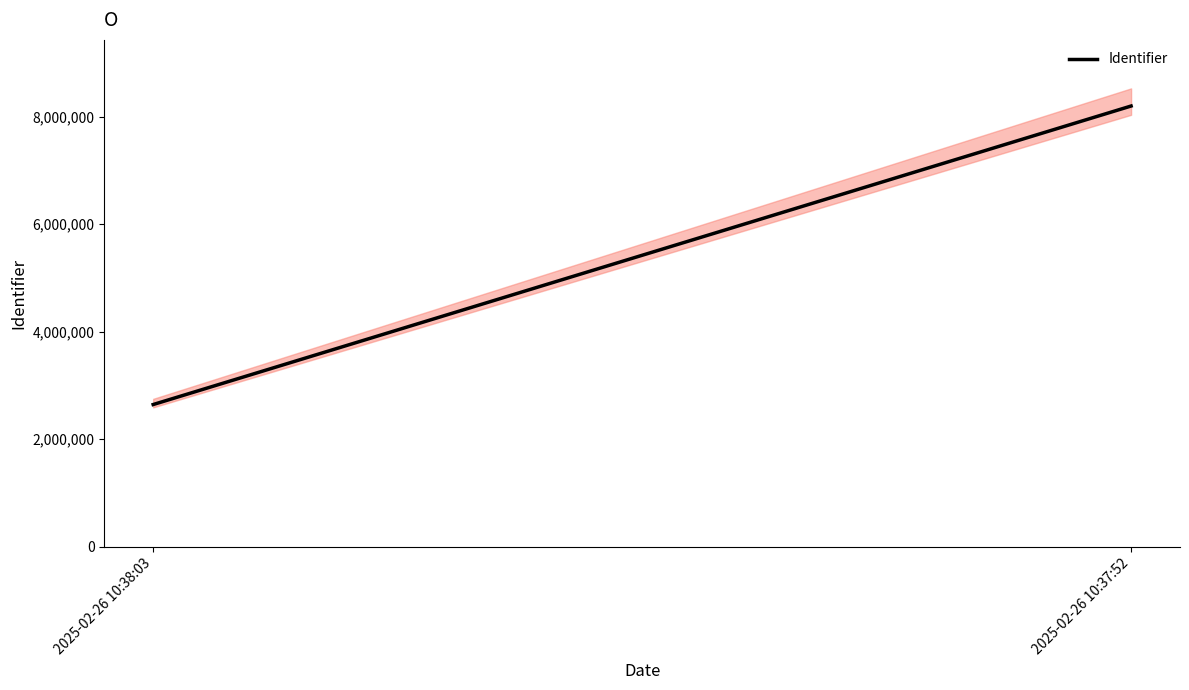

The value at 2025-02-26 10:37:52 is 8195347. True or false?

True